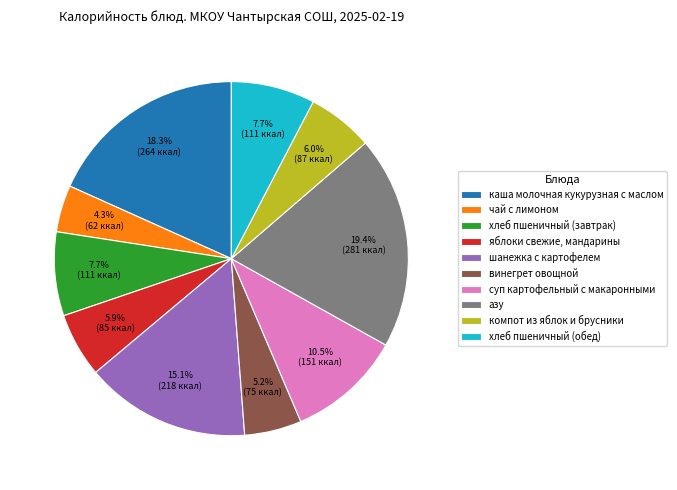

Does яблоки свежие, мандарины account for over 50% of the chart?

No